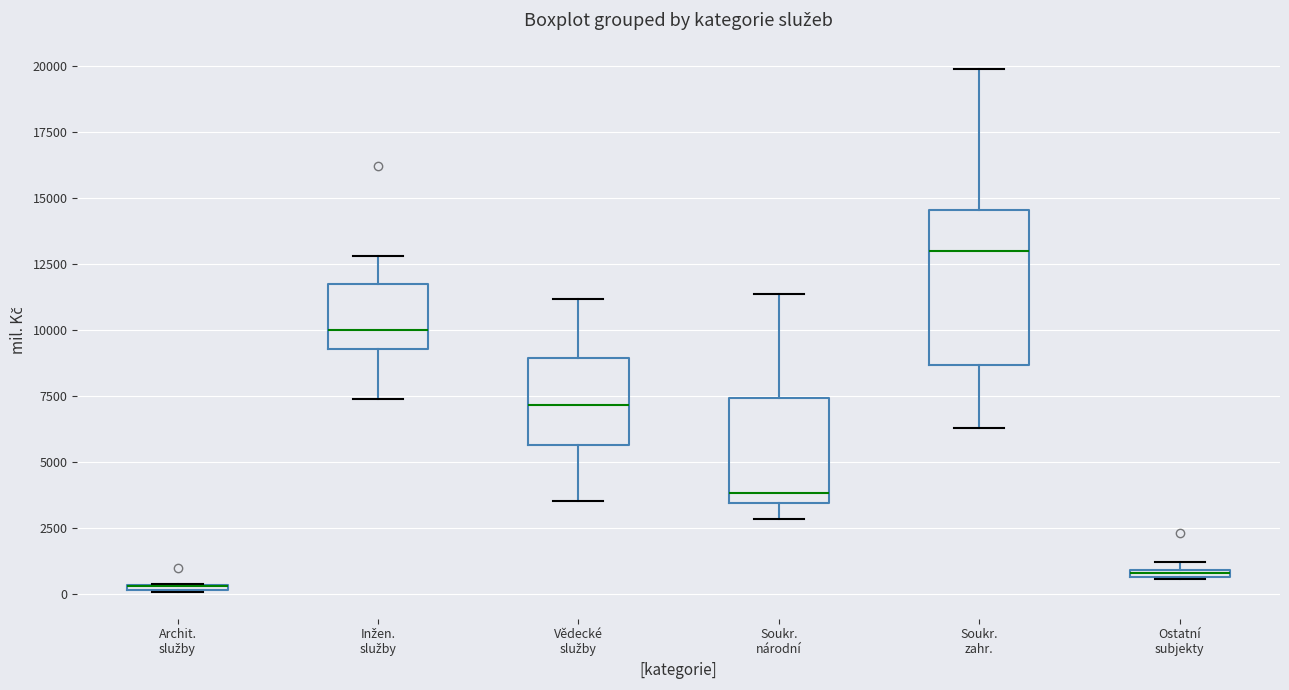

Comparing the boxes themselves (not the whiskers), which one is the tallest?

Soukr. zahr.